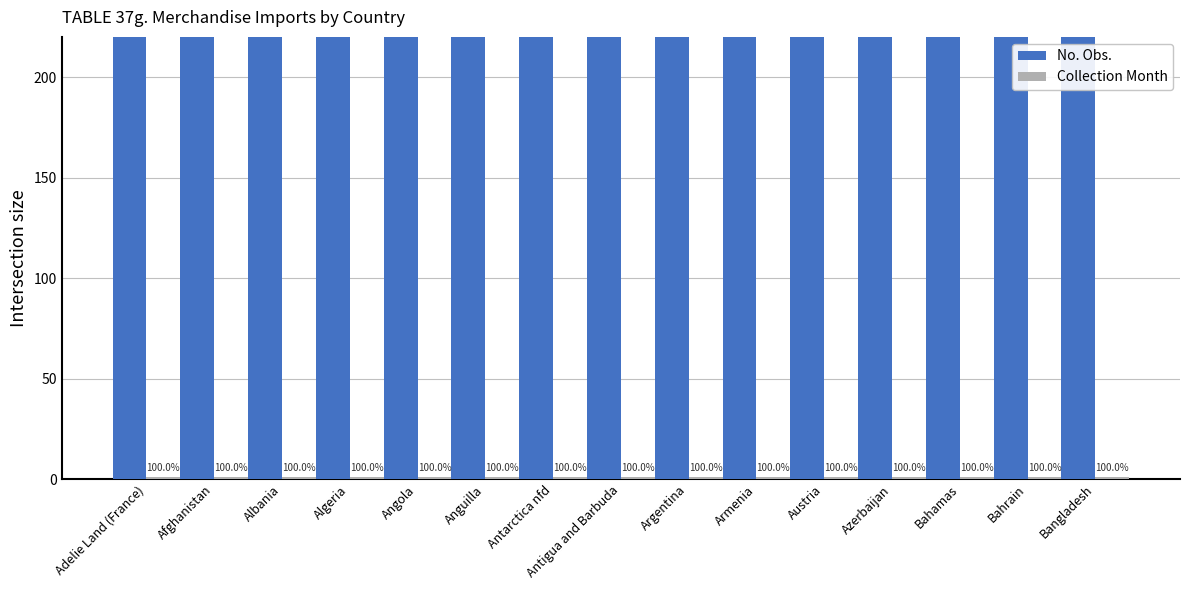

Reading left to right, list all the values displayed in this chart.

No. Obs.: Adelie Land (France)=441	Afghanistan=441	Albania=441	Algeria=441	Angola=441	Anguilla=441	Antarctica nfd=441	Antigua and Barbuda=441	Argentina=441	Armenia=441	Austria=441	Azerbaijan=441	Bahamas=441	Bahrain=441	Bangladesh=441
Collection Month: Adelie Land (France)=1	Afghanistan=1	Albania=1	Algeria=1	Angola=1	Anguilla=1	Antarctica nfd=1	Antigua and Barbuda=1	Argentina=1	Armenia=1	Austria=1	Azerbaijan=1	Bahamas=1	Bahrain=1	Bangladesh=1